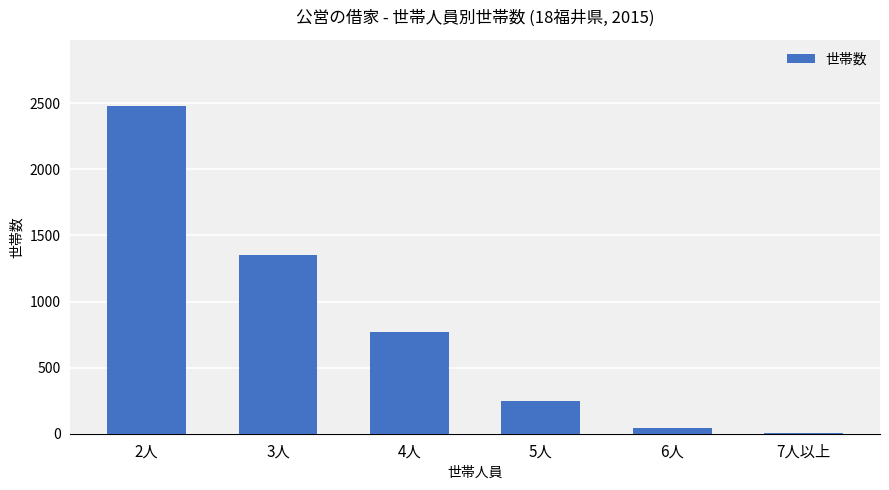

Is it true that the value at 2人 is 2482?

True